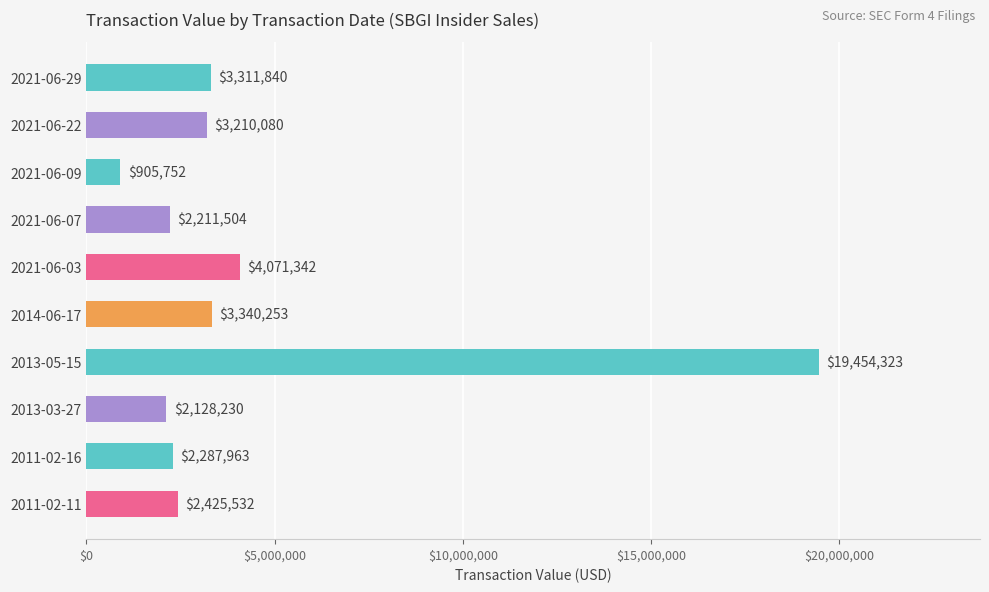

Which category has the lowest value across all series?

2021-06-09